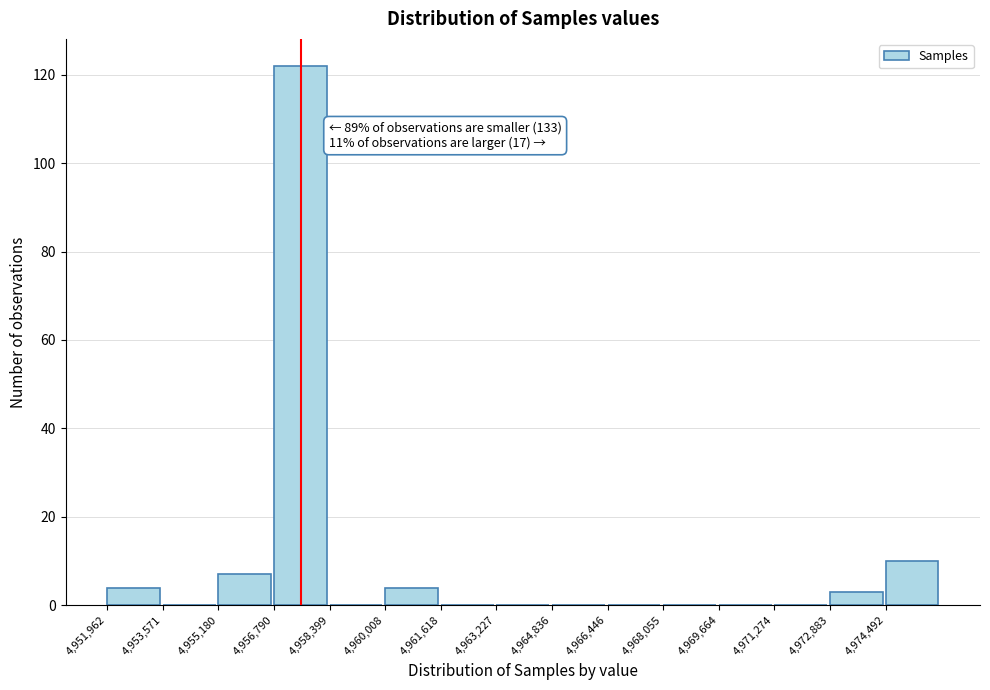

Which range on the x-axis has the tallest bar?

4956800 to 4958400